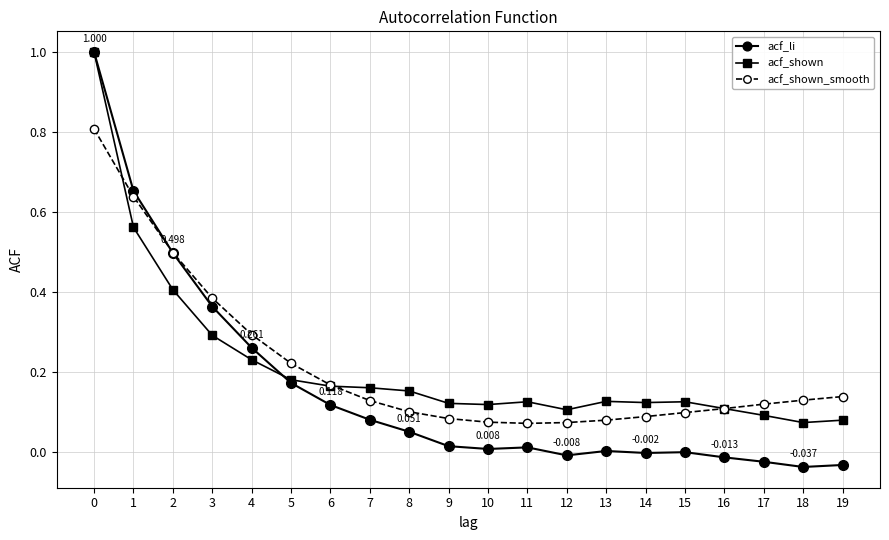

Between 7 and 19, which series saw the biggest shift?

acf_li